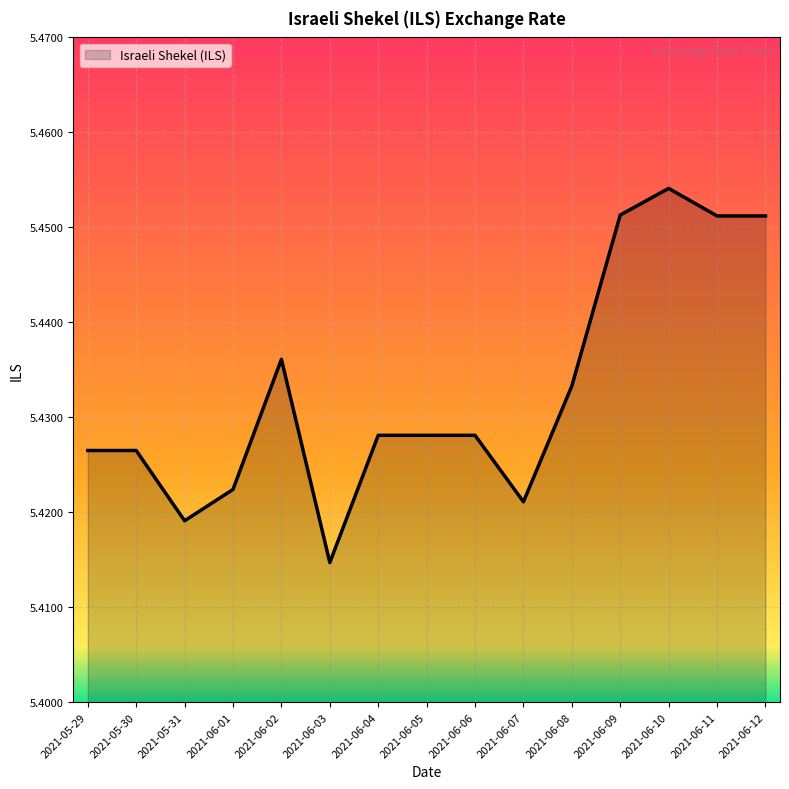

What is the ratio of the value at 2021-06-04 to the value at 2021-06-12?

1.0